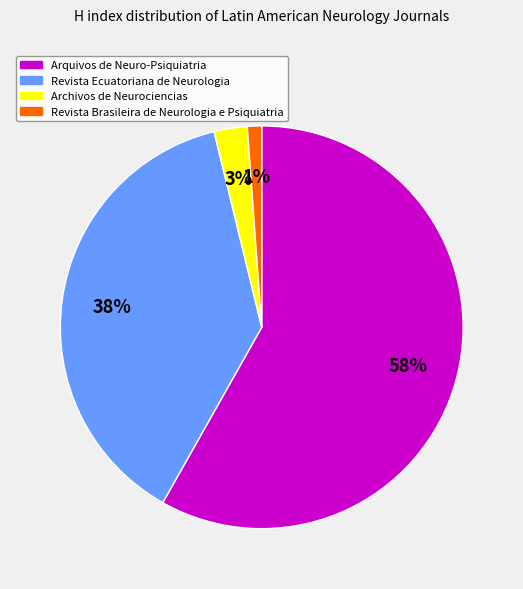

Rank the categories by value from highest to lowest.

Arquivos de Neuro-Psiquiatria, Revista Ecuatoriana de Neurologia, Archivos de Neurociencias, Revista Brasileira de Neurologia e Psiquiatria